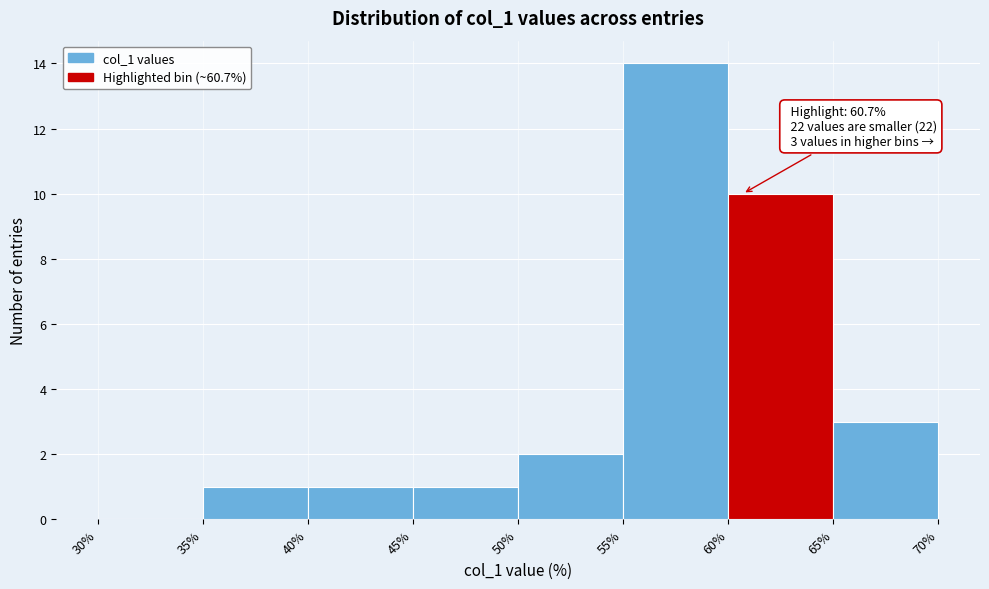

Which range on the x-axis has the tallest bar?

55% to 60%